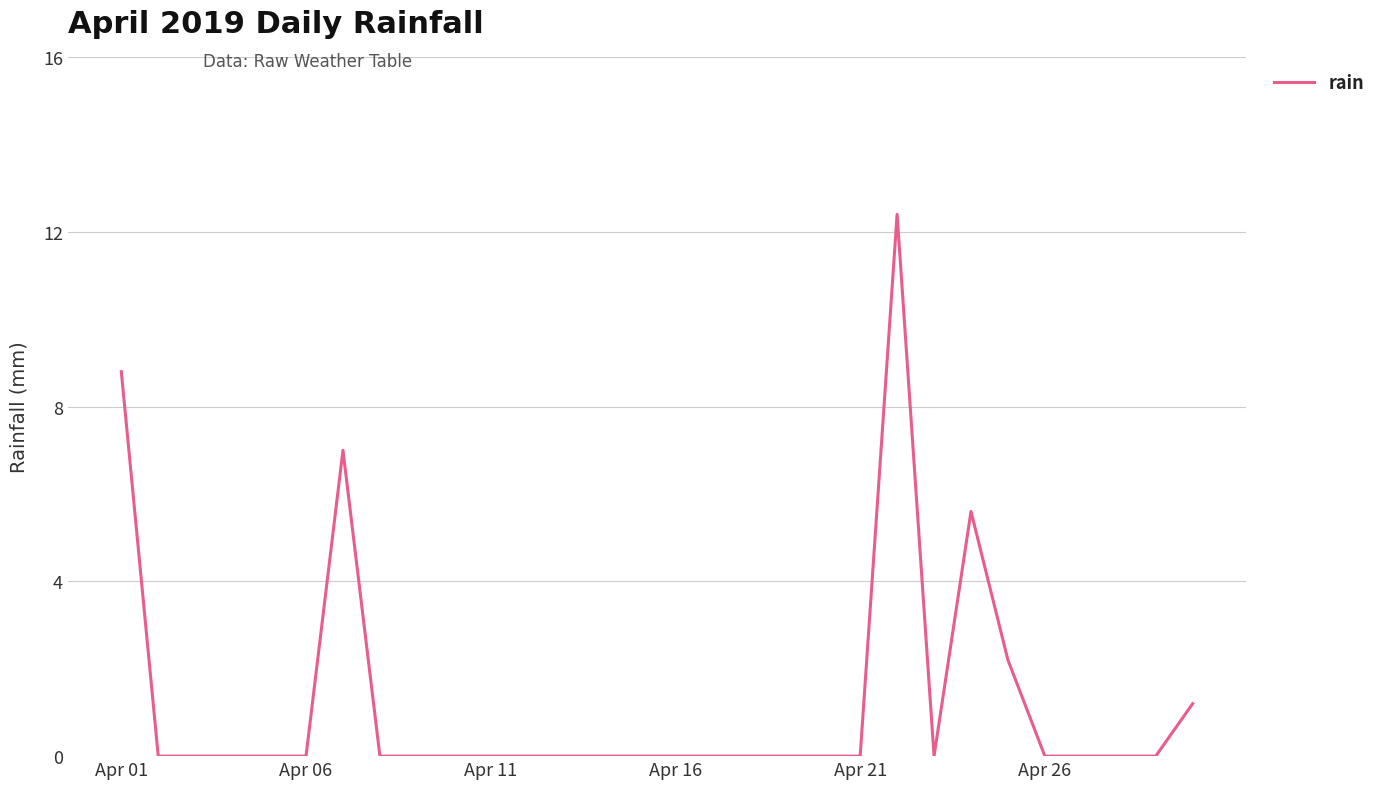

What is the maximum value shown in the chart?

12.4